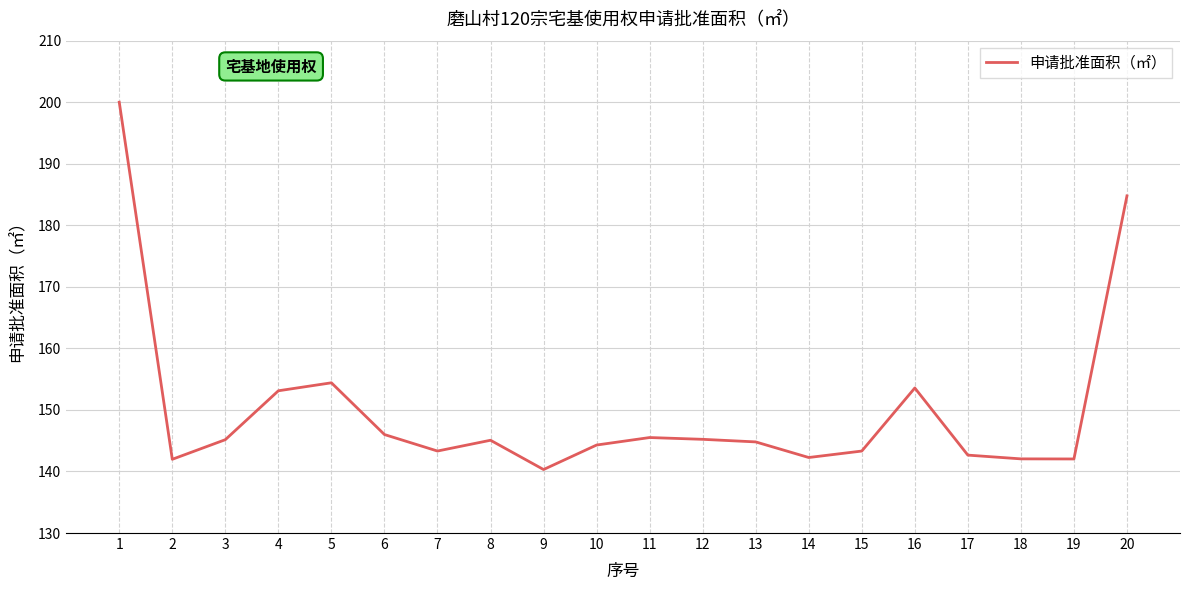

What is the maximum value shown in the chart?

200.0